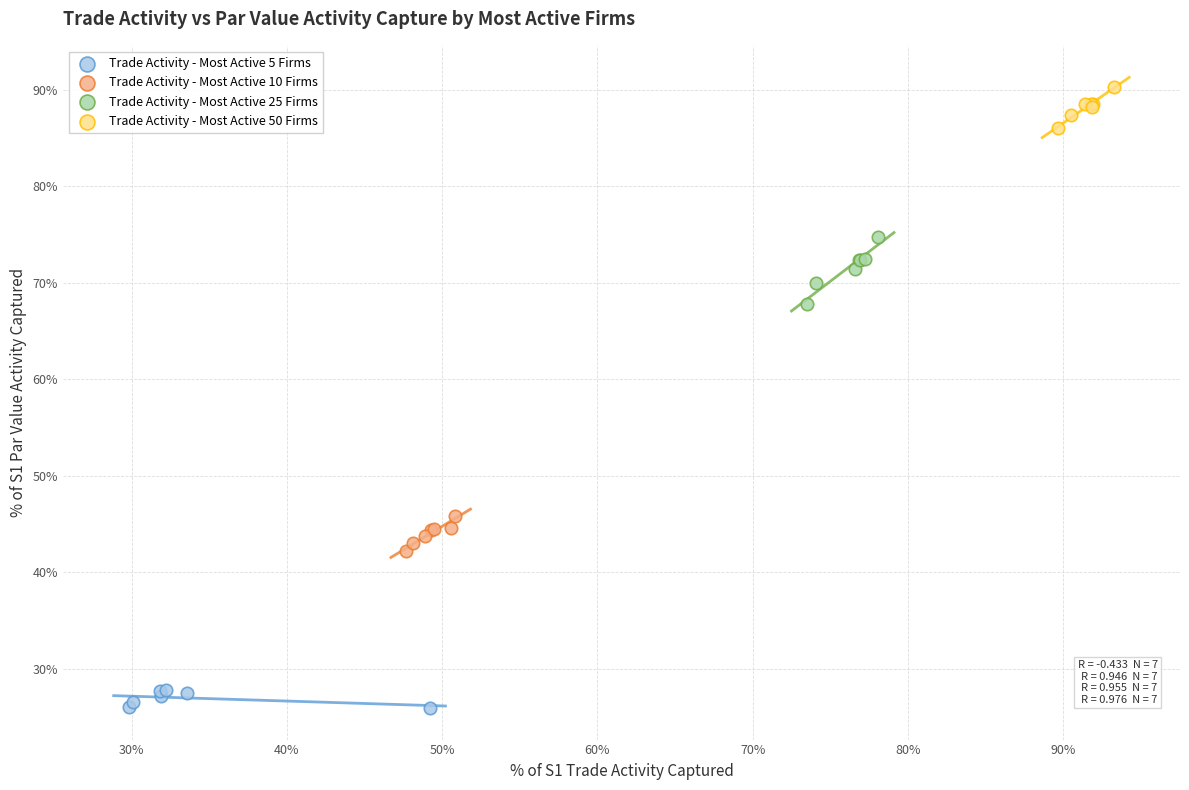

Which series reaches the minimum Y coordinate?

Trade Activity - Most Active 5 Firms